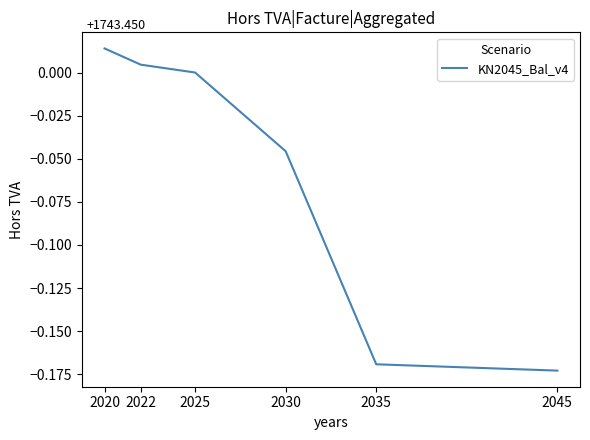

Where is the data nearest to the value 0?

2025